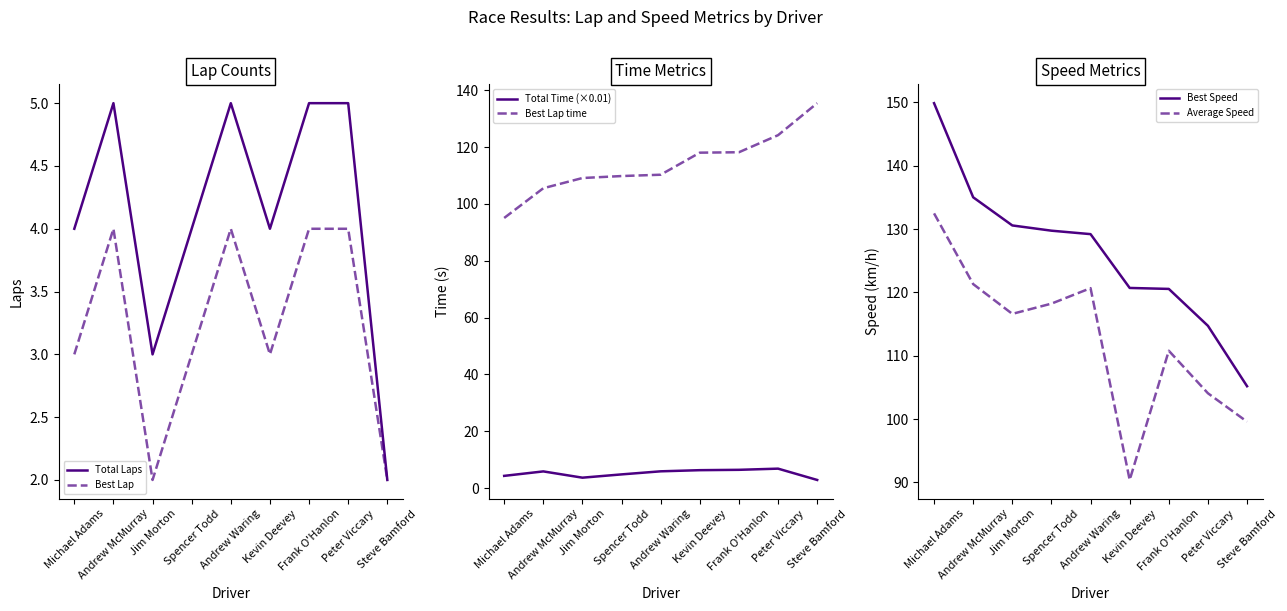

At which label is Total Time (×0.01) closest to 4?

Michael Adams